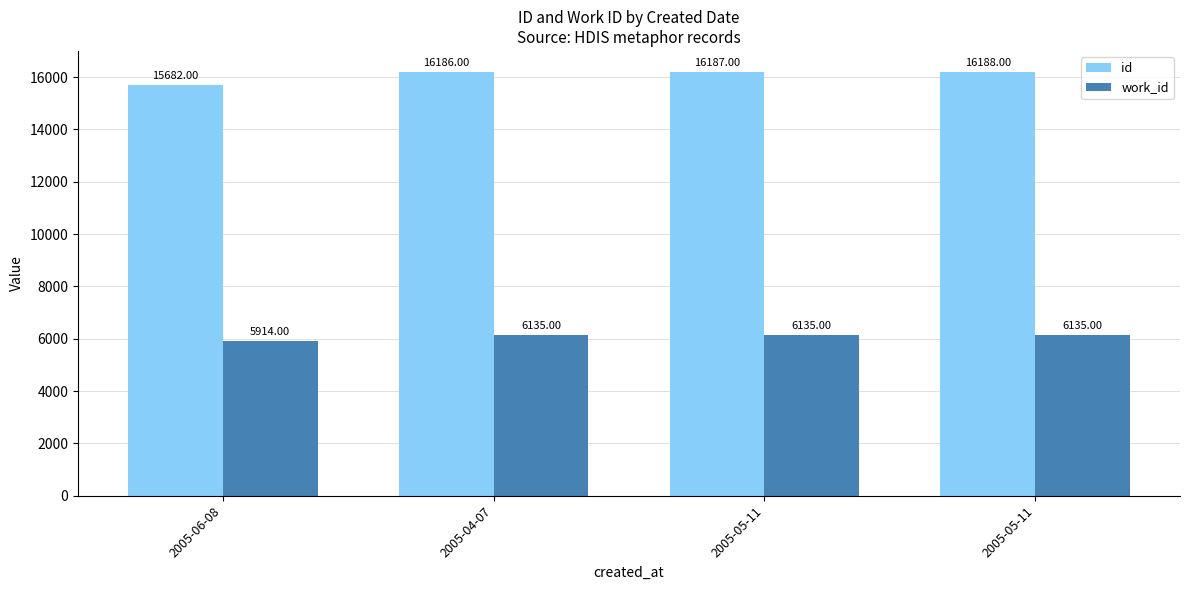

What is the sum of the id values at 2005-05-11 and 2005-06-08?

31870